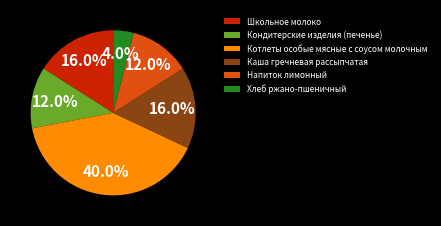

Is there any slice that represents more than half of the pie?

No